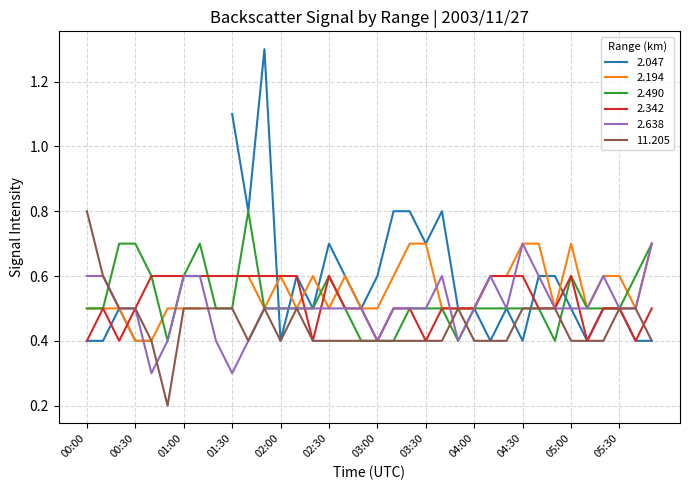

Is the value of 2.490 at 04:50 greater than the value of 2.638 at 00:40?

Yes